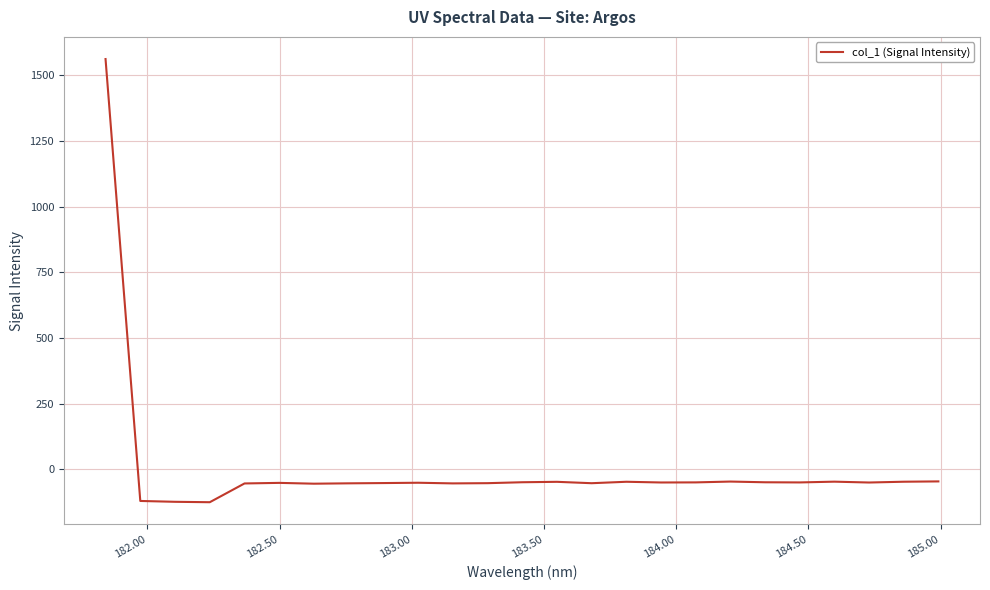

What is the difference between the maximum and minimum values?

1687.8